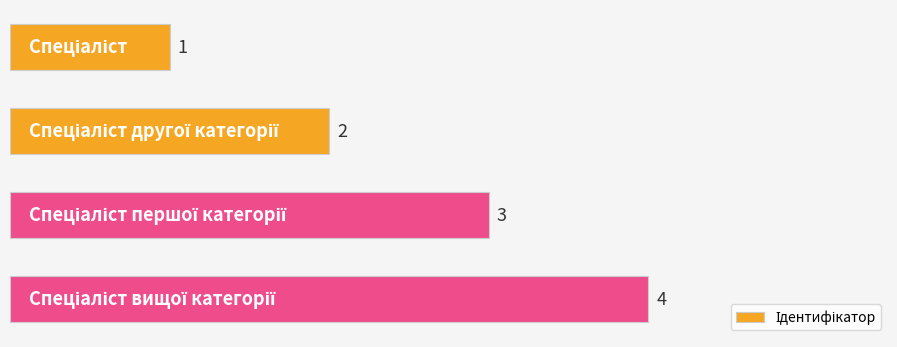

What is the difference between the maximum and minimum values?

3